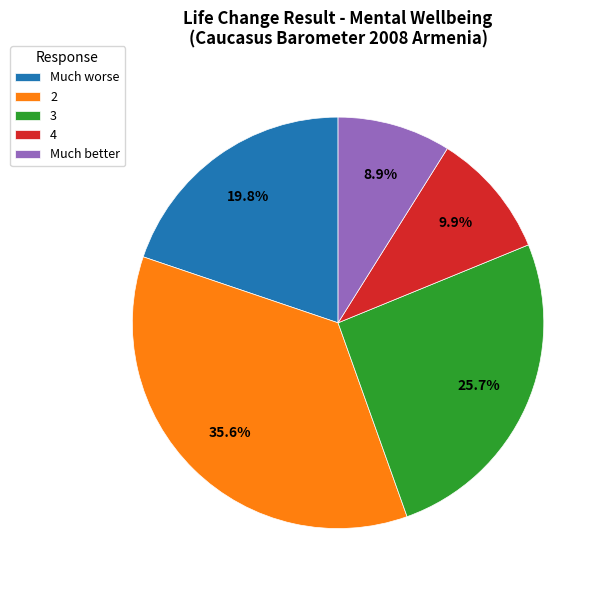

To the nearest percent, what is the combined percentage of 4 and 2?

46%